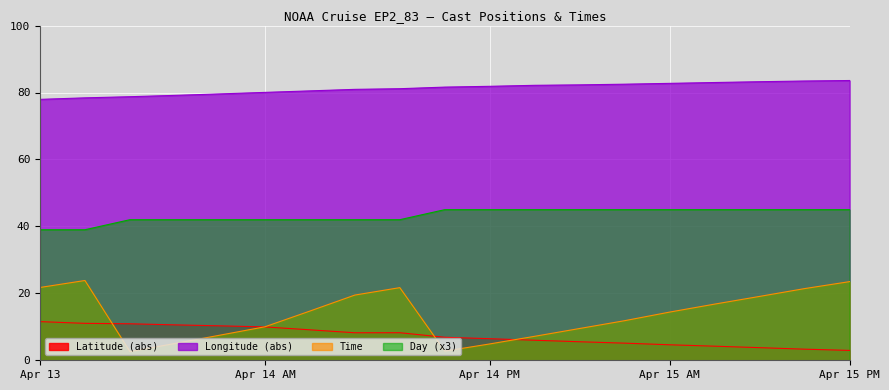

True or false: Longitude and Latitude intersect in this chart.

False